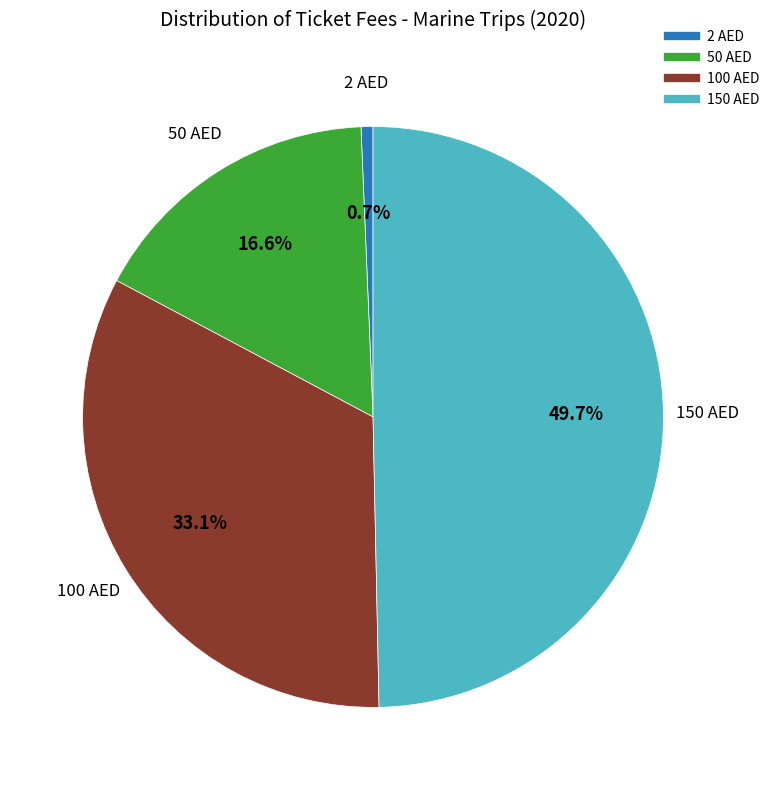

To the nearest percent, what is the difference between the largest and smallest slice percentages?

49%